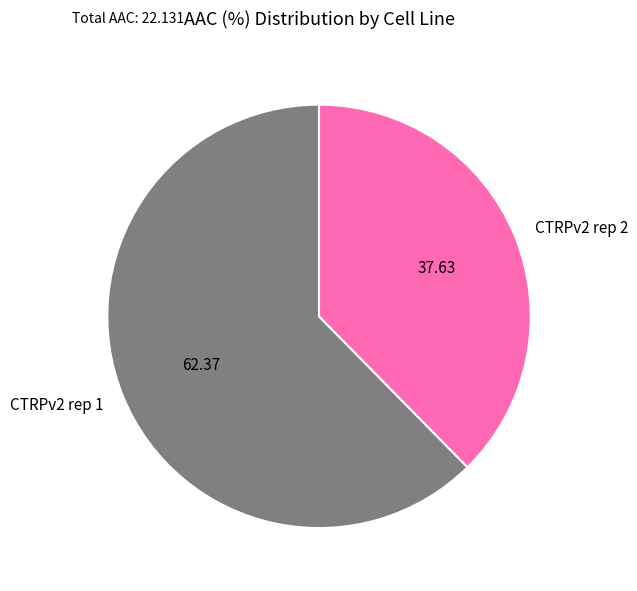

Do CTRPv2 rep 2 and CTRPv2 rep 1 together represent more than half of the pie?

Yes